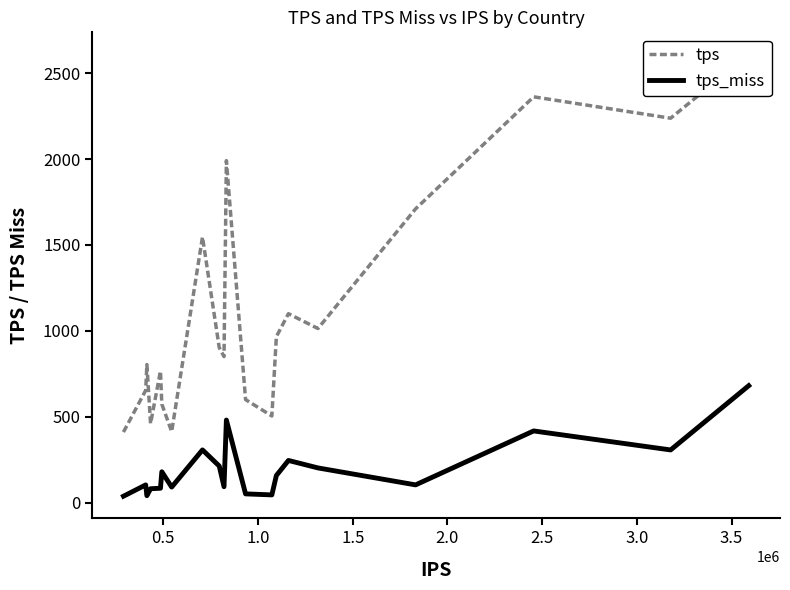

What is the highest value of the tps_miss series?

680.5